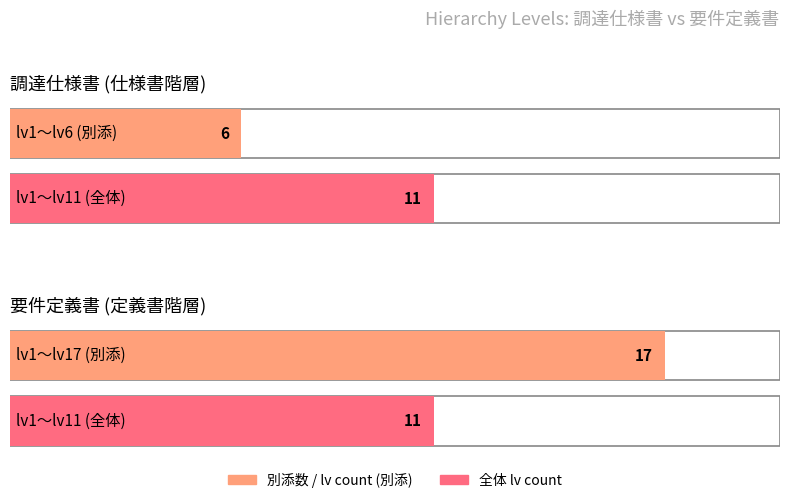

True or false: 調達仕様書 levels has a value of 11 at 要件定義書.

True